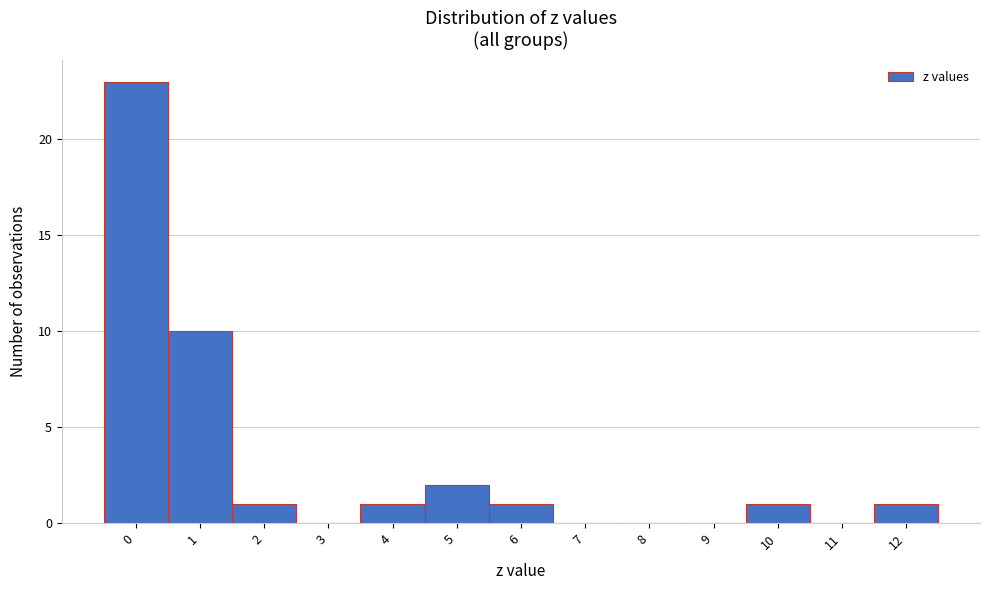

Reading left to right, transcribe all the data shown in this chart.

0=23	1=10	2=1	3=0	4=1	5=2	6=1	7=0	8=0	9=0	10=1	11=0	12=1